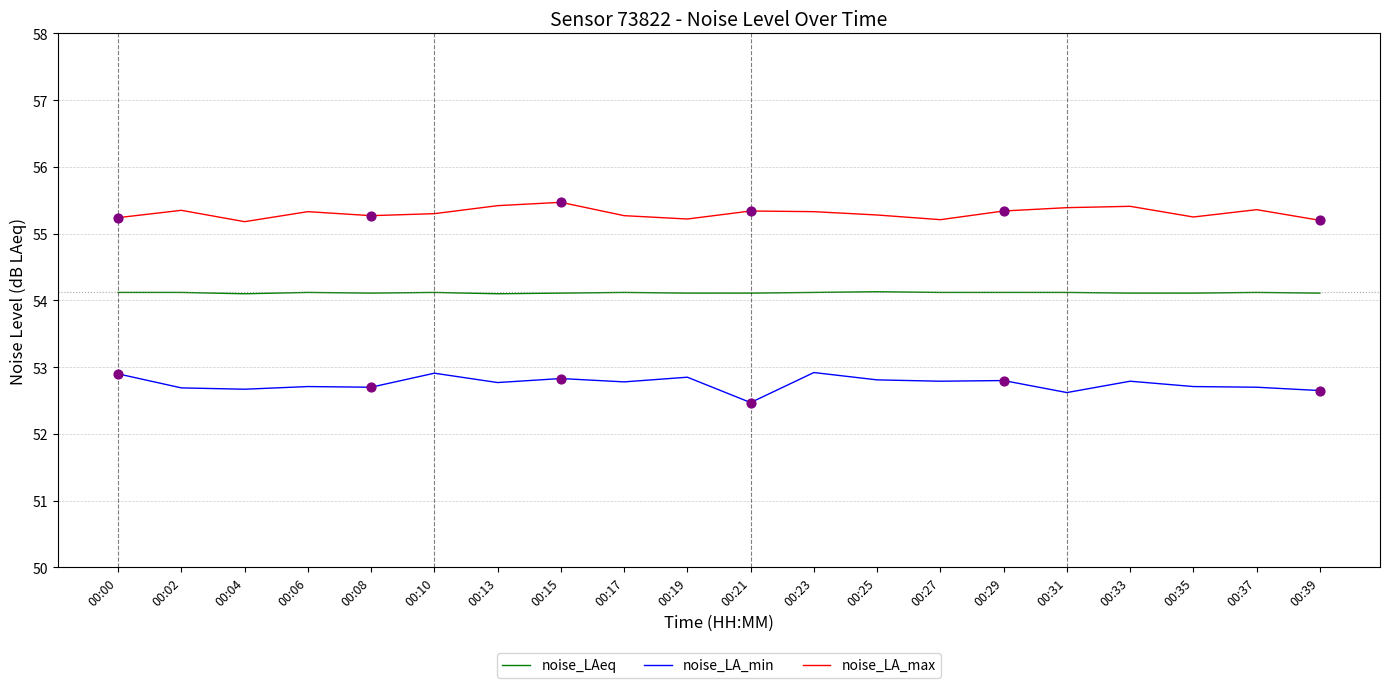

What are all the series names shown in the legend?

noise_LAeq, noise_LA_min, noise_LA_max